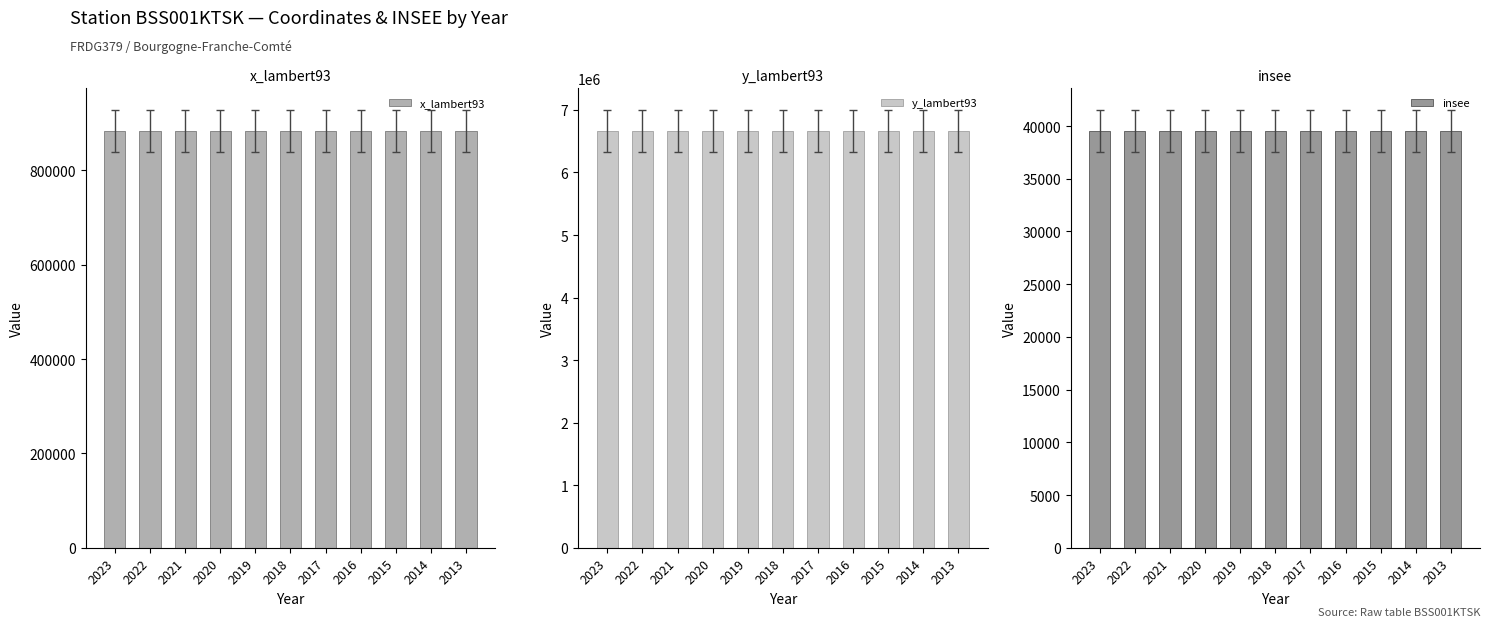

How many bars are there in total?

33